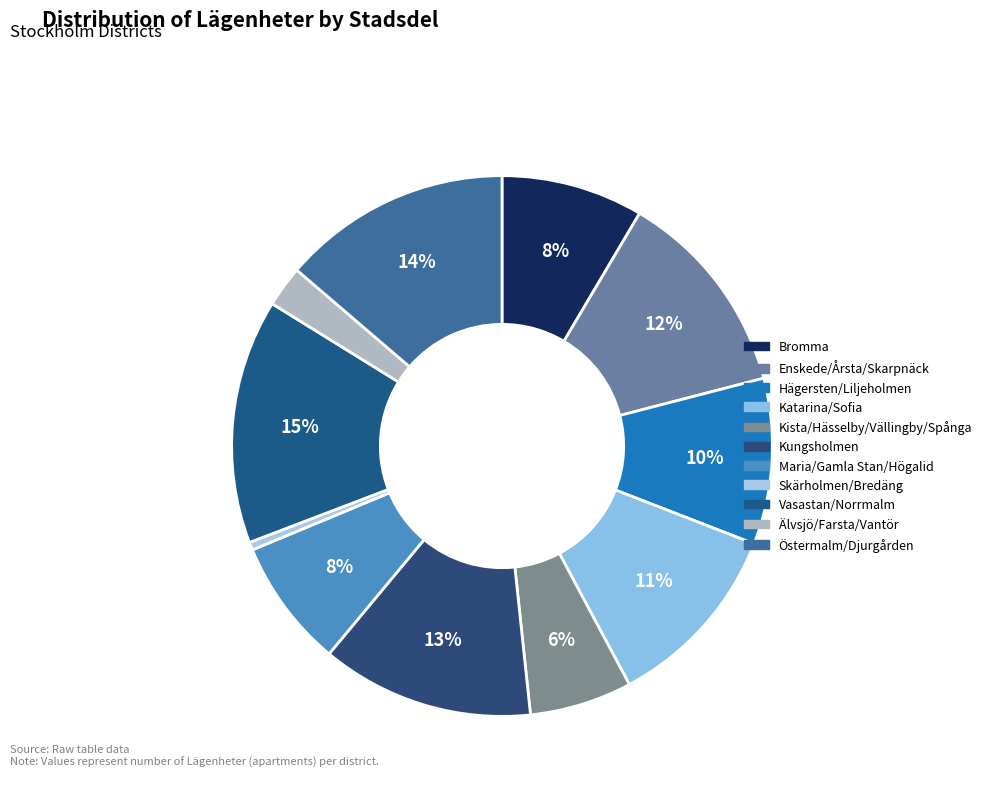

Does Enskede/Årsta/Skarpnäck represent more than half of the total?

No